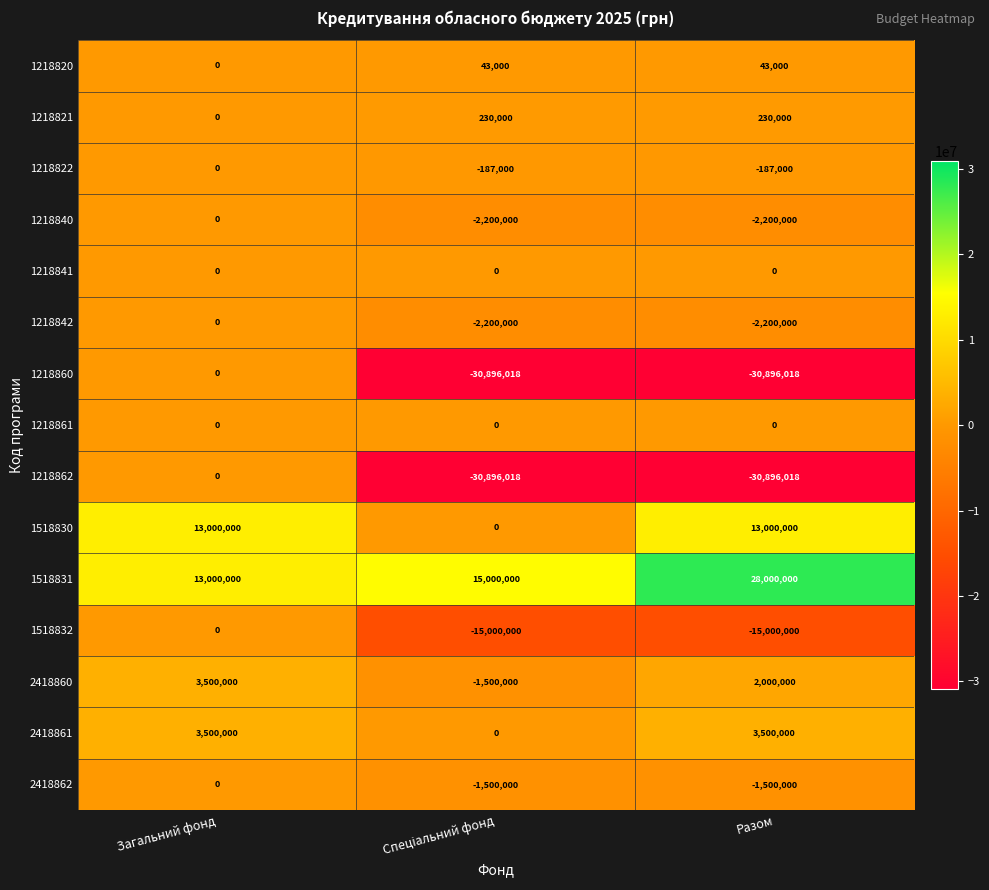

True or false: 1518831 has a value of 13000000 at Загальний фонд.

True